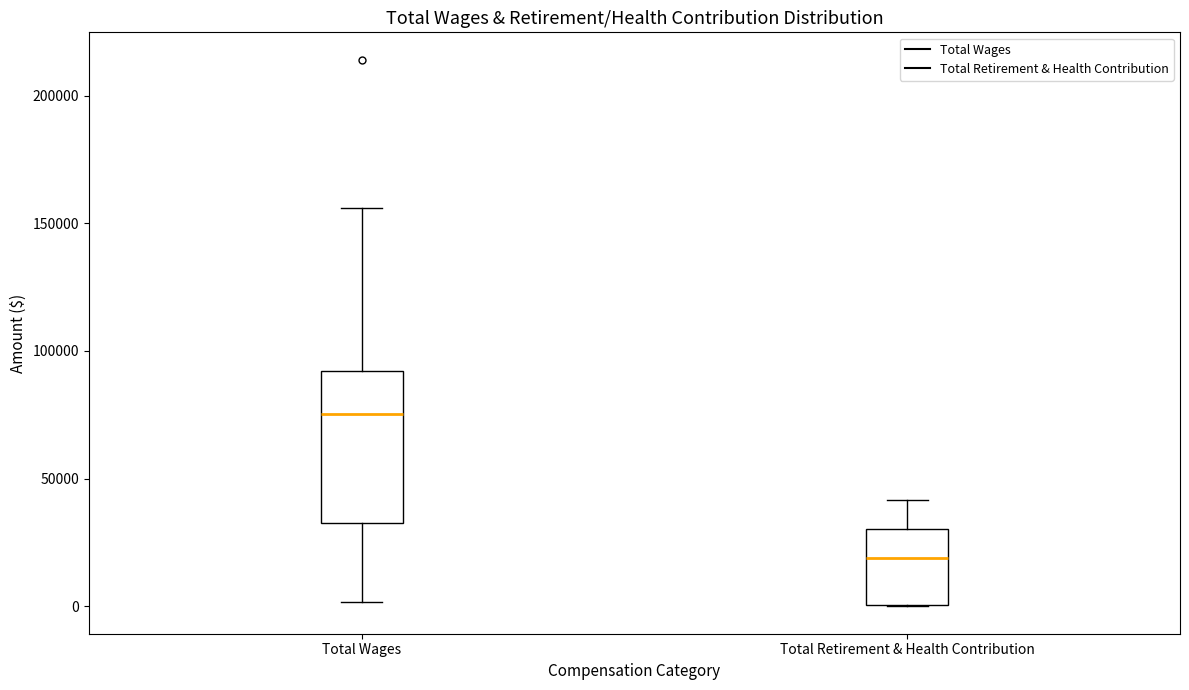

Reading left to right, transcribe this box plot: for each box, give where its median line is, the range the box spans, and where its two whiskers end, as read against the y-axis. The values are not printed on the chart, so give them approximately, as read against the axis.

Total Wages: median 75000, box 30000 to 90000, whiskers 0 to 155000
Total Retirement & Health Contribution: median 20000, box 0 to 30000, whiskers 0 to 40000